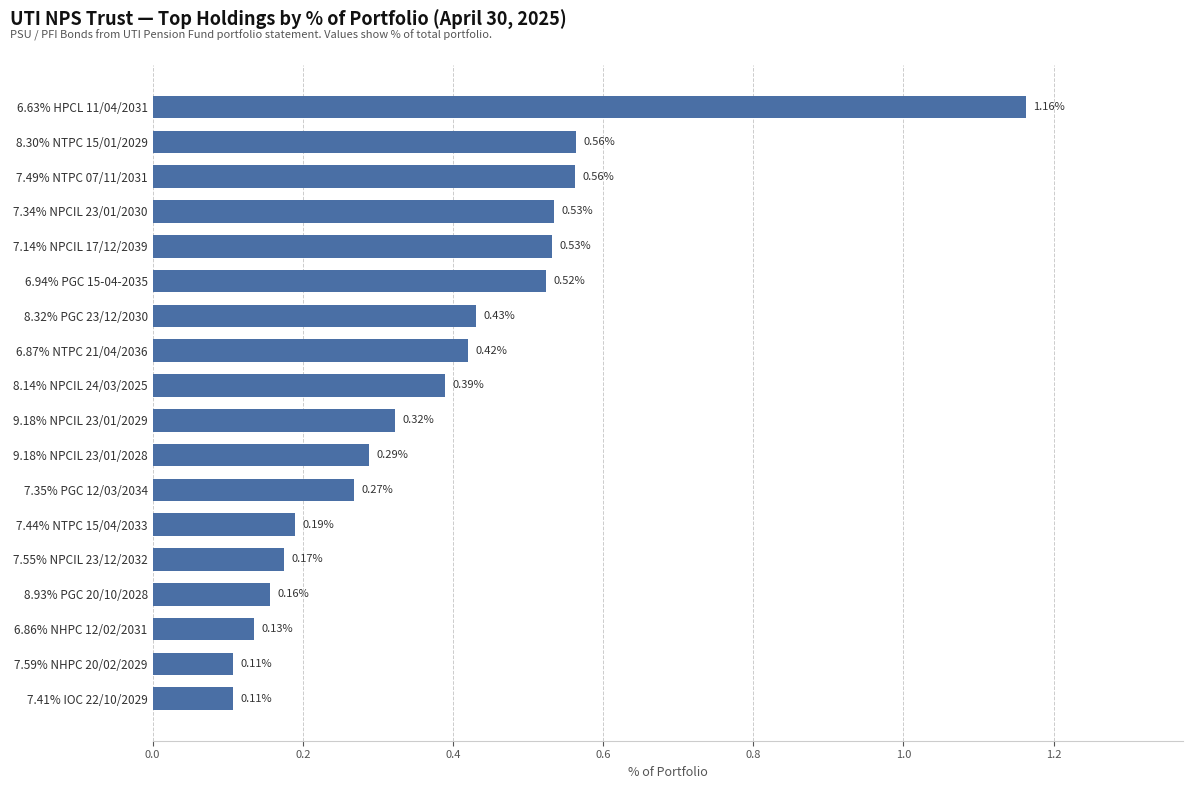

Between 8.32% PGC 23/12/2030 and 7.34% NPCIL 23/01/2030, which is larger?

7.34% NPCIL 23/01/2030